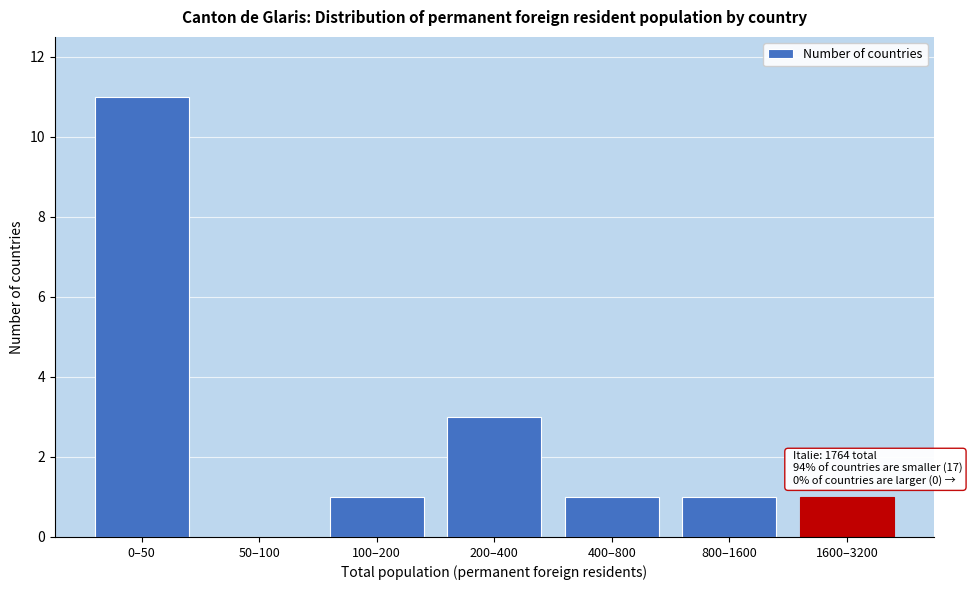

Reading right to left, what are all the values shown in this chart?

1600–3200=1	800–1600=1	400–800=1	200–400=3	100–200=1	50–100=0	0–50=11